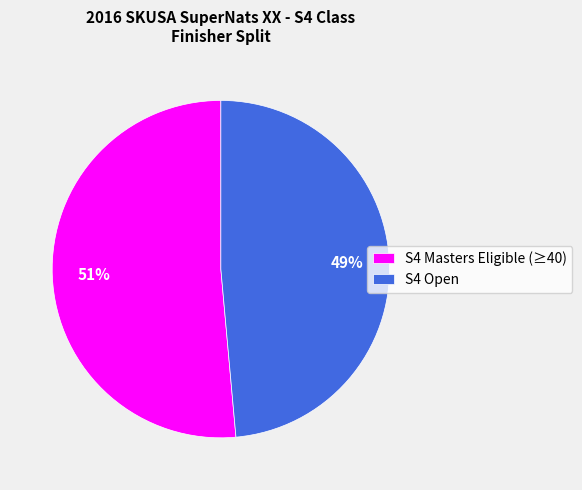

To the nearest percent, what is the average slice percentage?

50%